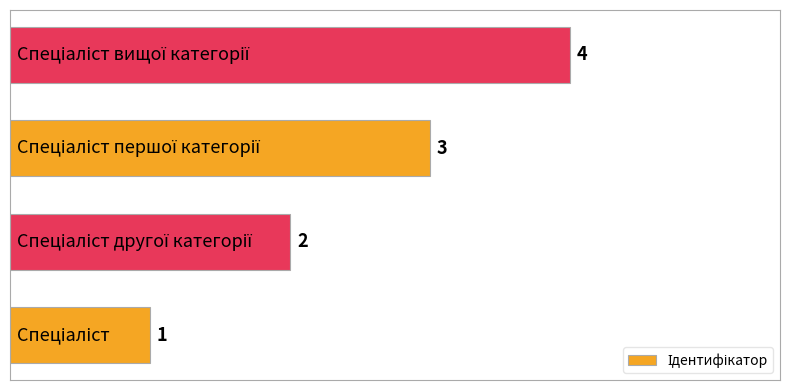

What is the maximum value shown in the chart?

4